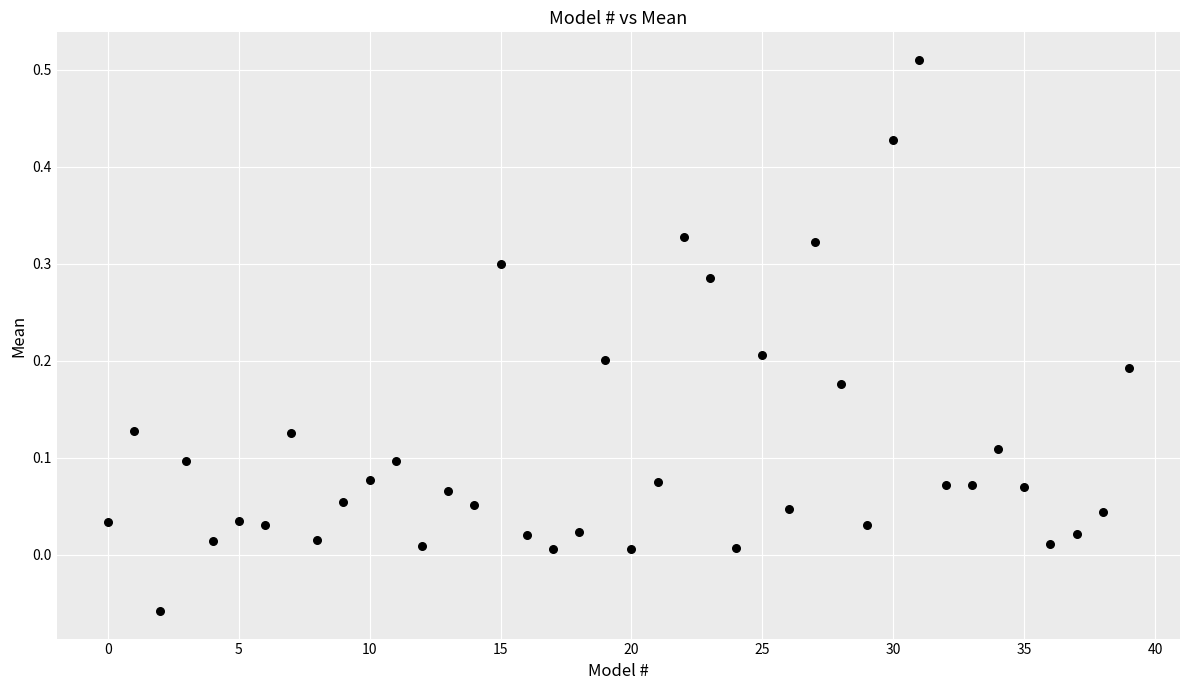

What is the range of Y values (max minus min)?

0.6